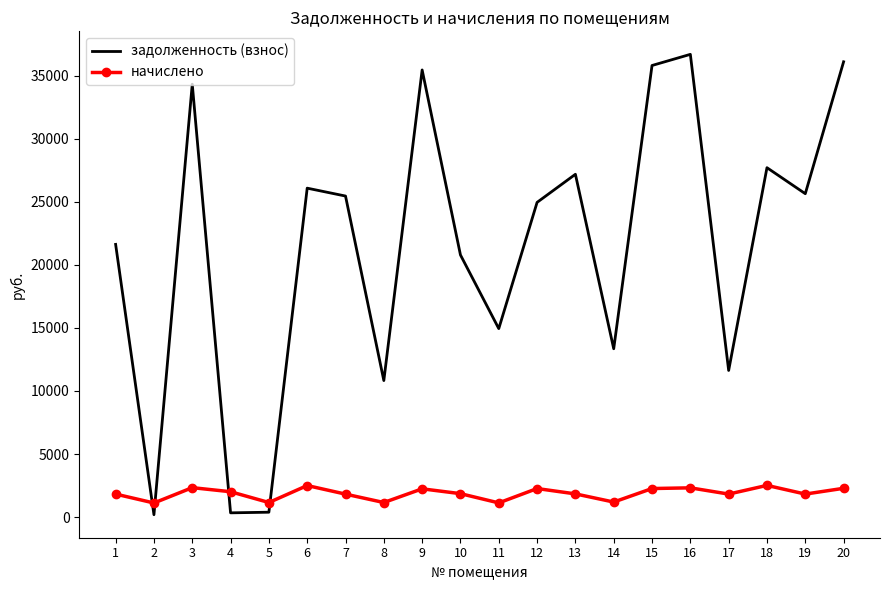

List the series in order of their peak value, lowest first.

начислено, задолженность (взнос)